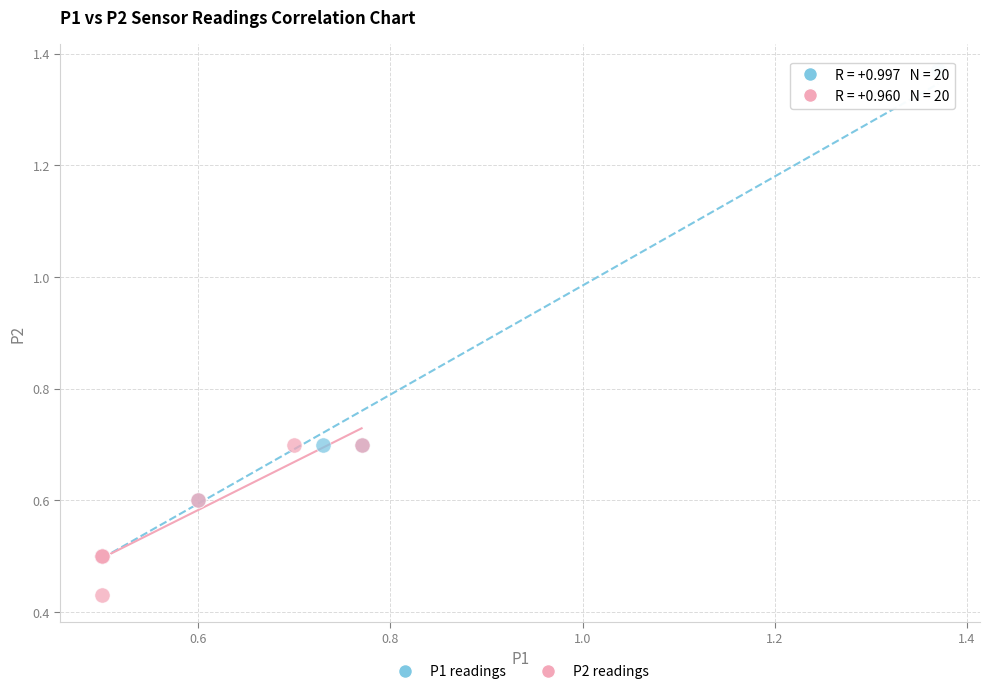

What are all the series names shown in the legend?

P1 readings, P2 readings